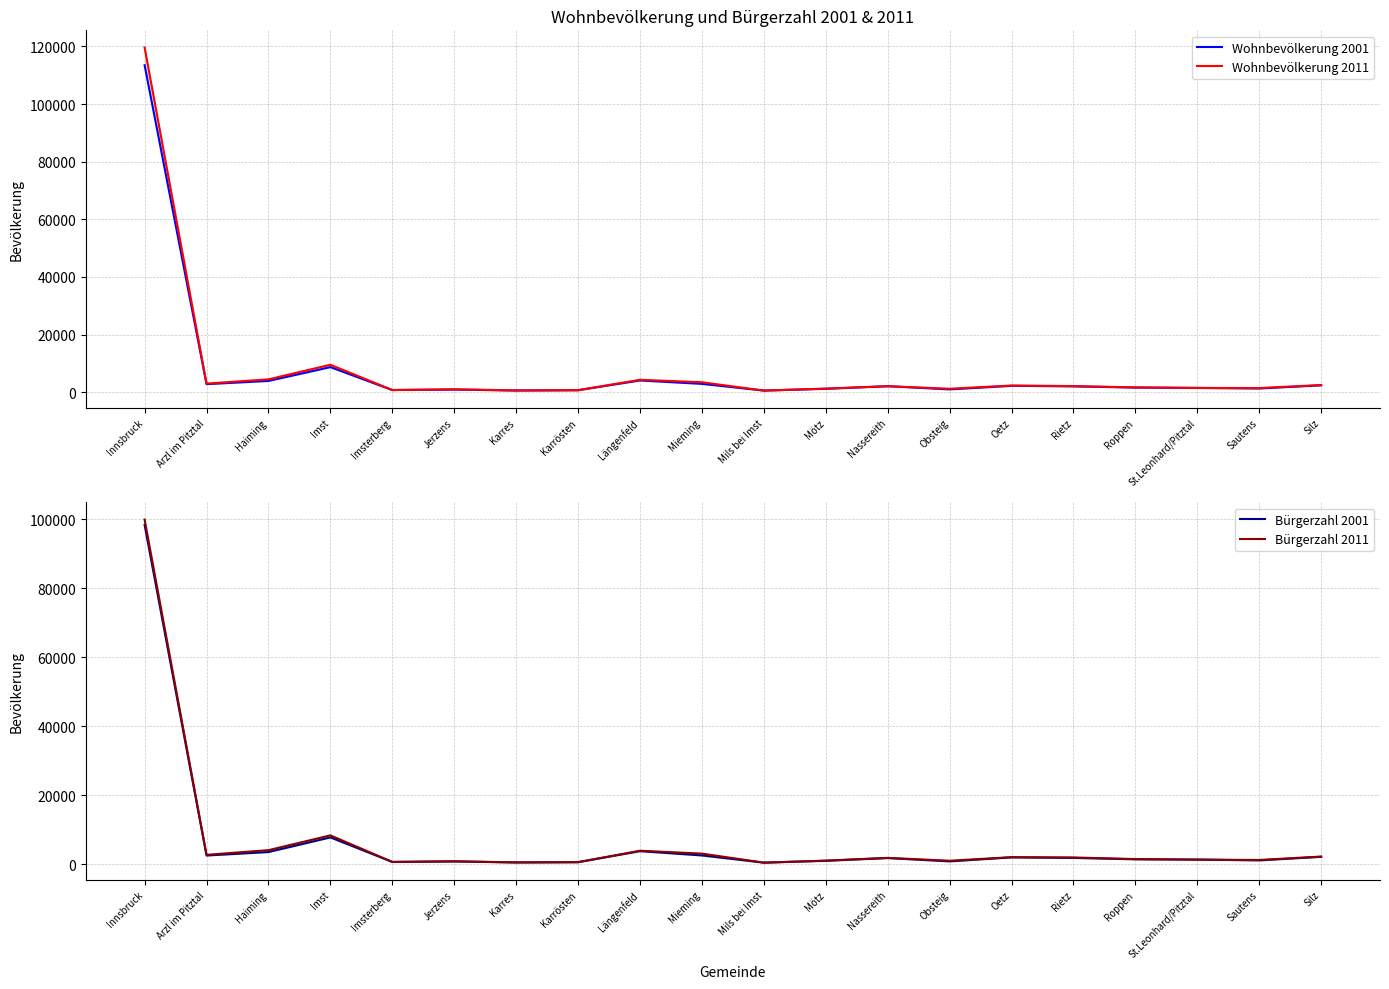

Which series has the largest total across all categories?

Wohnbevölkerung 2011